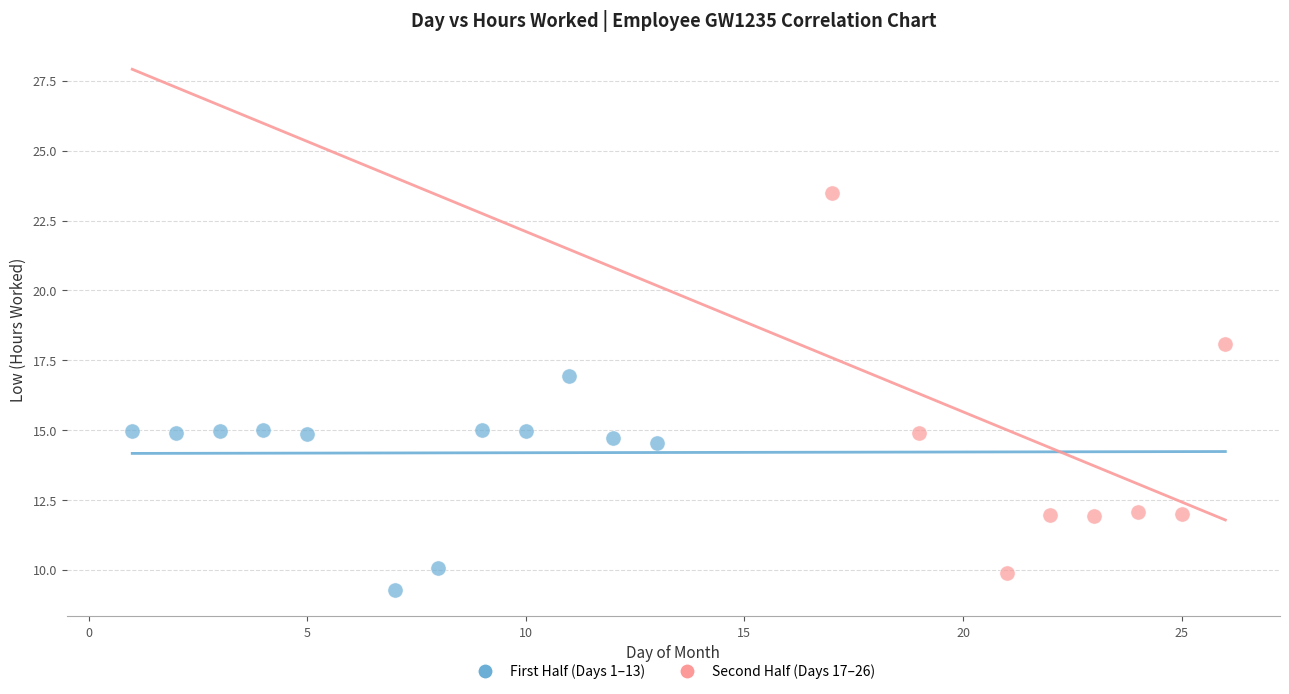

Which series has the widest spread of Y values?

Second Half (Days 17–26)